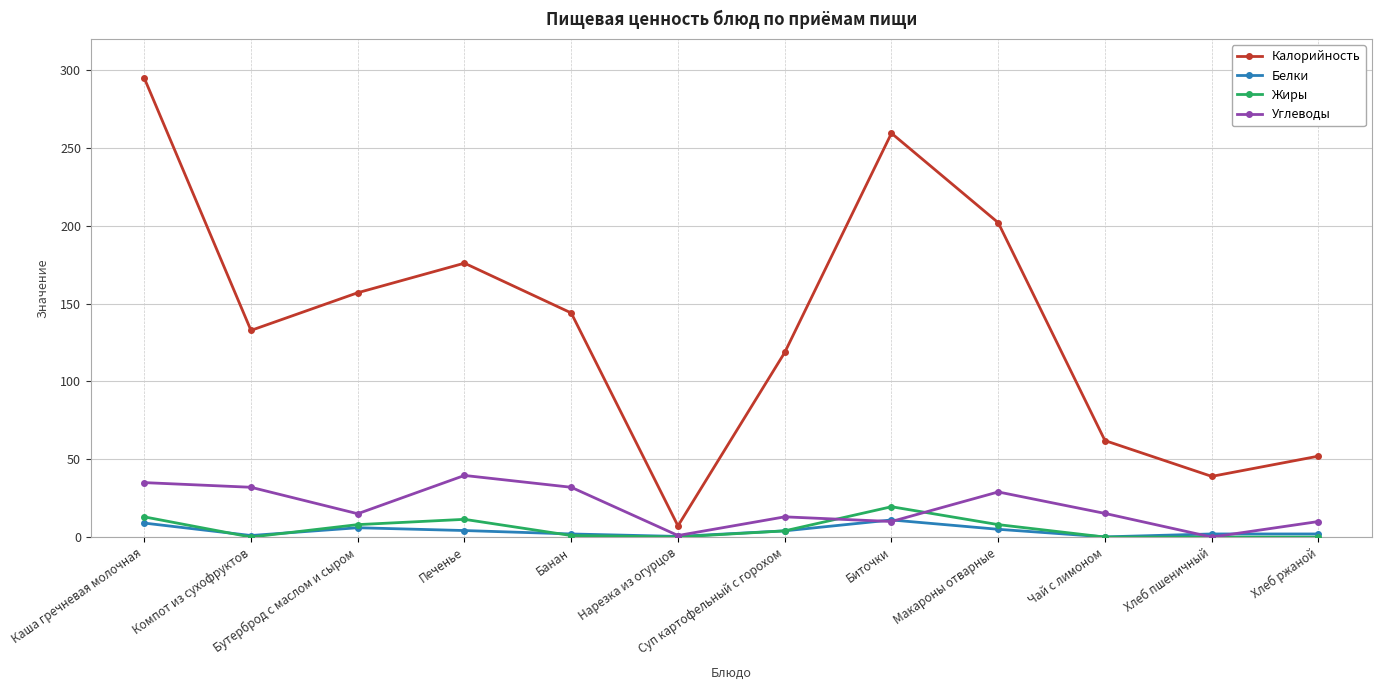

The value of Жиры at Бутерброд с маслом и сыром is 8.0. True or false?

True